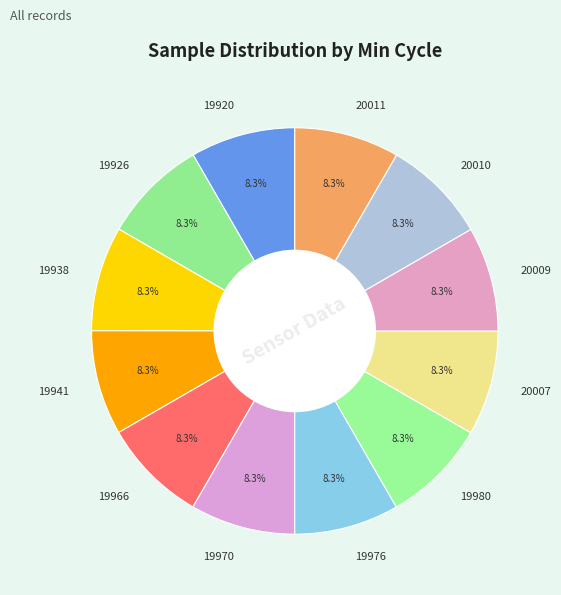

The 20009 slice represents 8% of the pie. True or false?

True